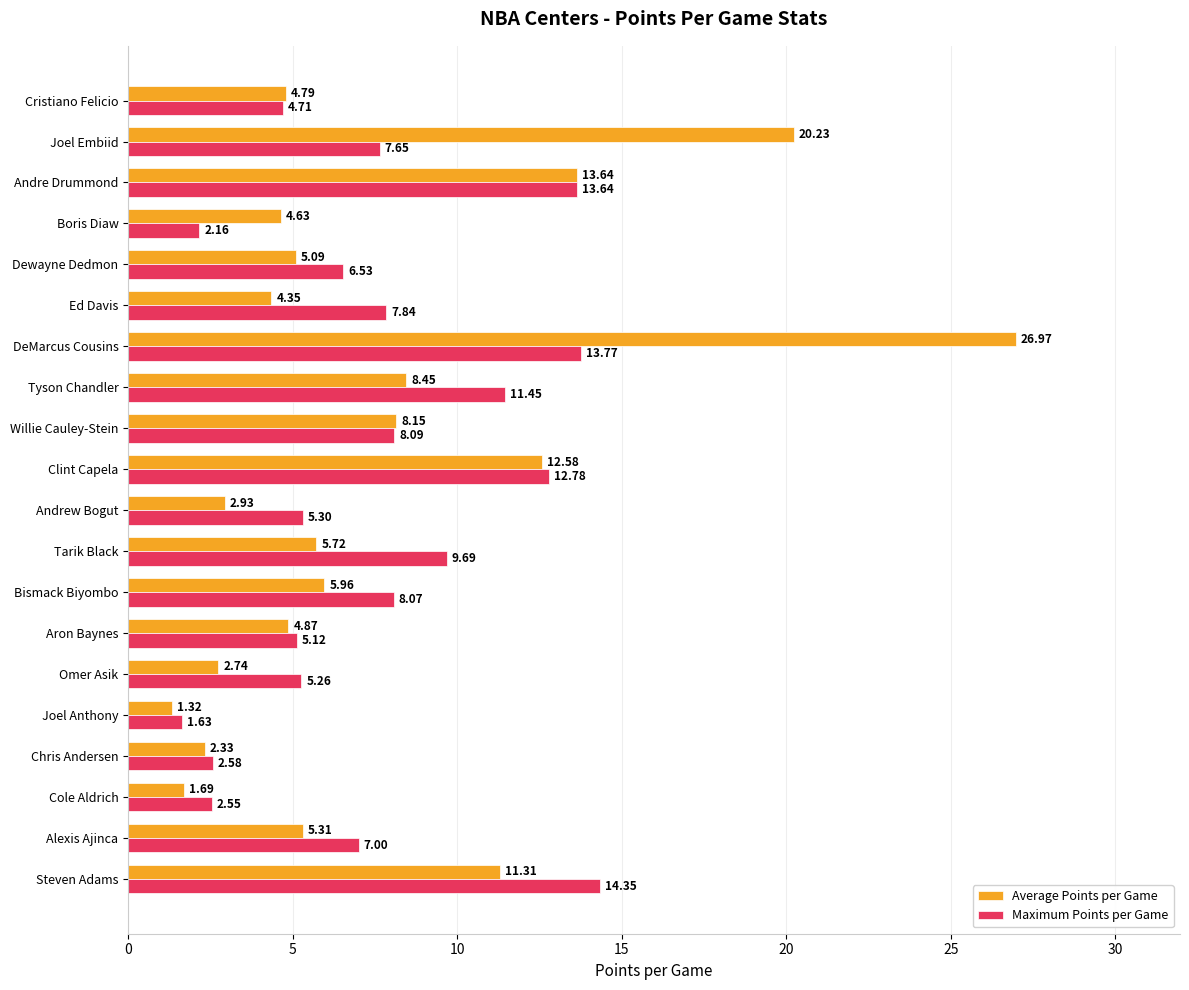

Which series has the widest spread of values?

Average Points per Game